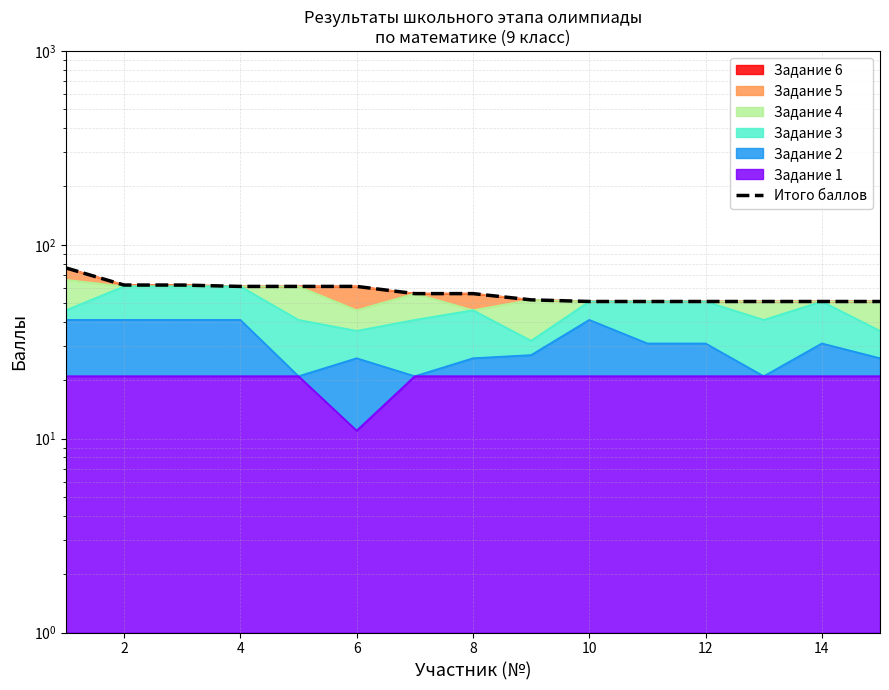

What is the change in value from 0 to 11?

-25